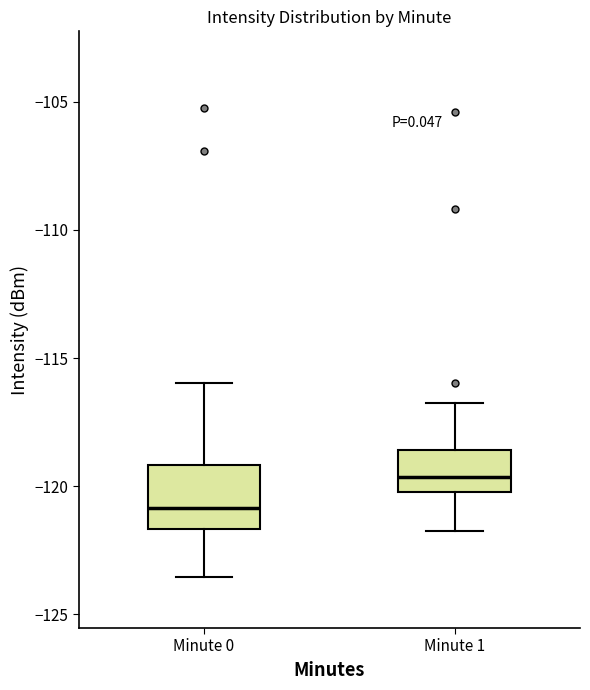

Which box's median line is the highest?

Minute 1